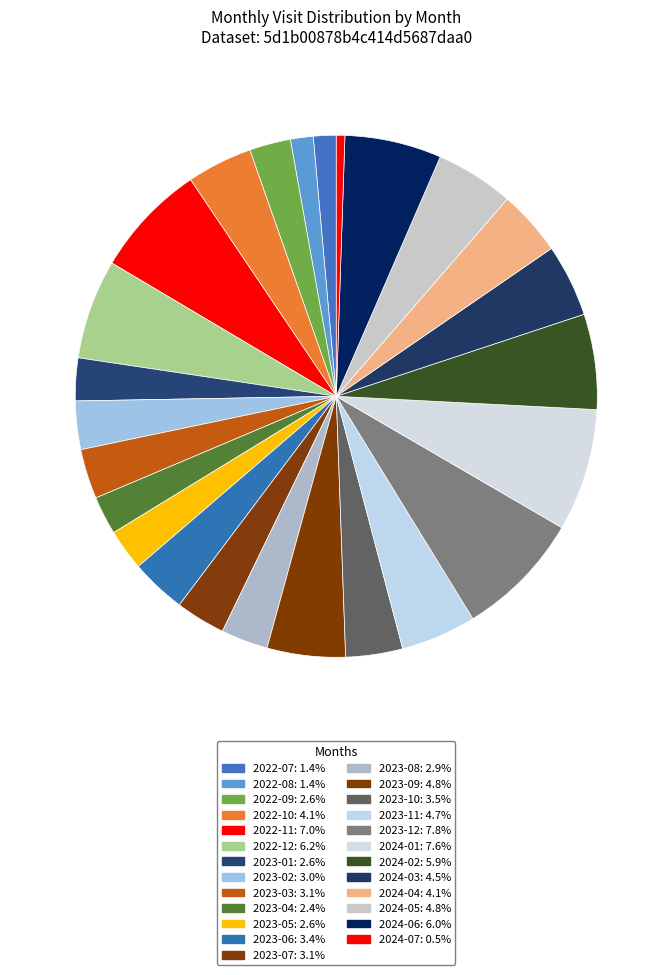

Do 2023-05 and 2022-10 together represent more than half of the pie?

No